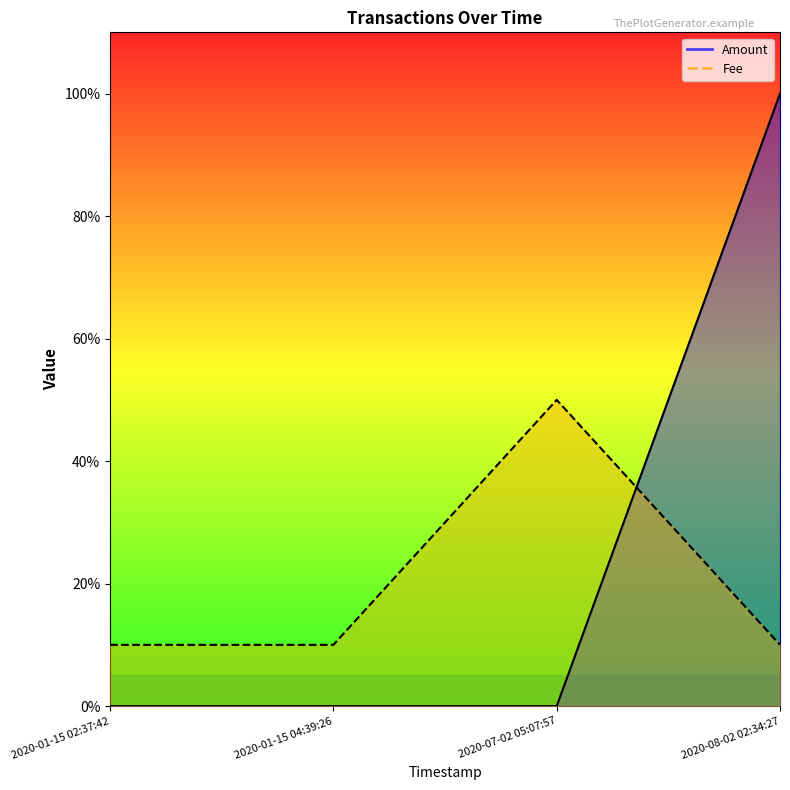

How many interior local peaks does the Fee series have?

1